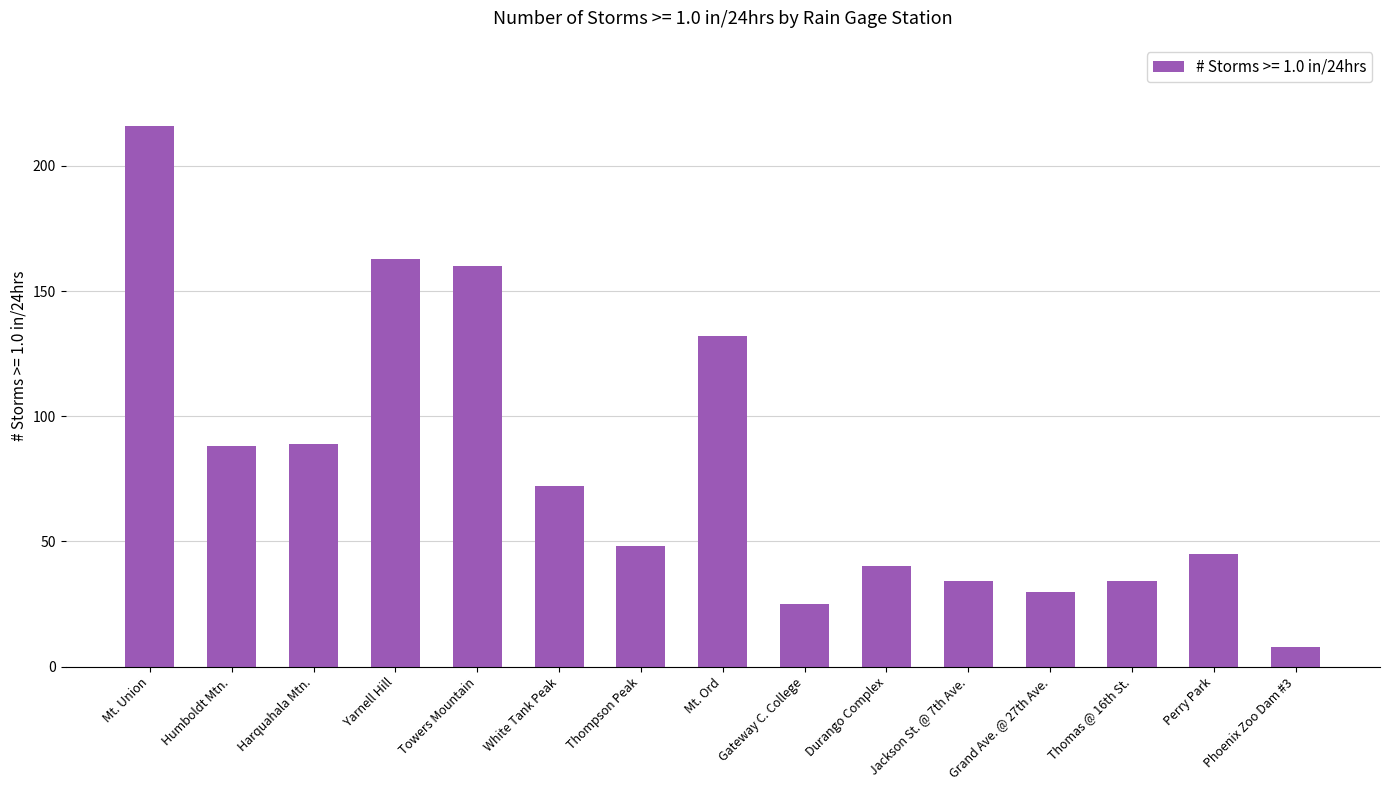

The value at White Tank Peak is 72. True or false?

True